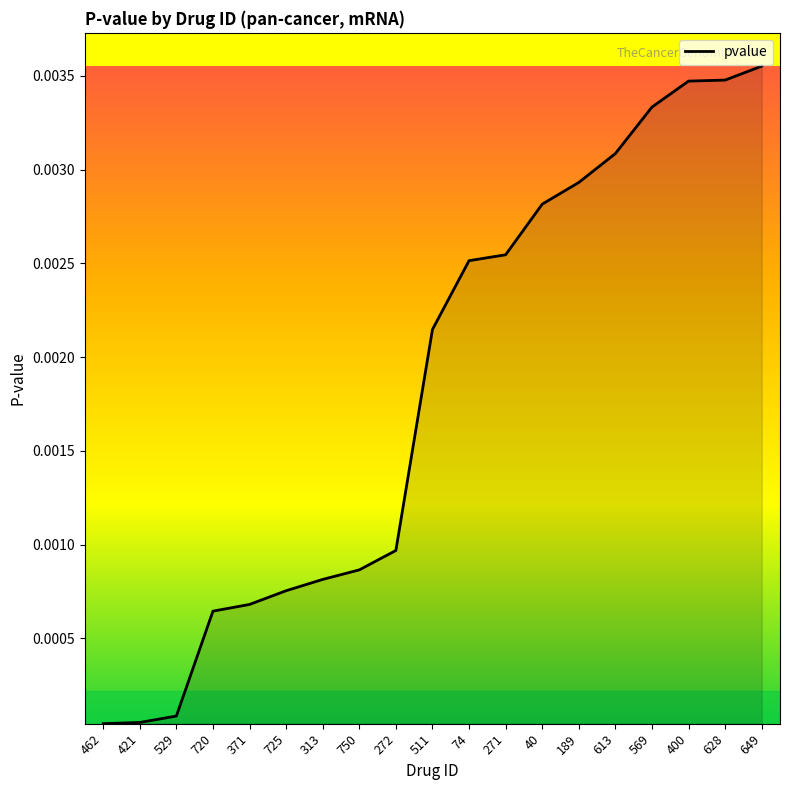

What position from the right is 725?

14